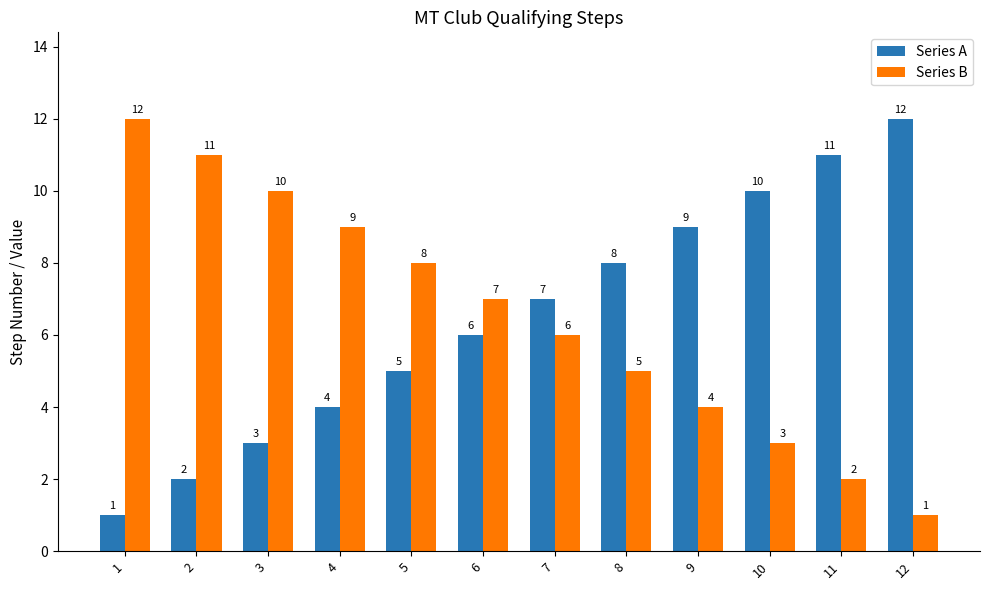

What is the sum of all Series B values?

78